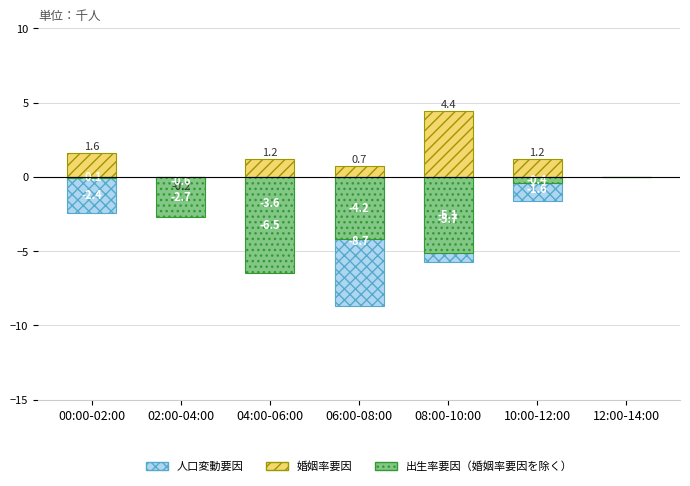

Reading left to right, list all the values displayed in this chart.

人口変動要因: 00:00-02:00=1.6	02:00-04:00=-0.2	04:00-06:00=1.2	06:00-08:00=0.7	08:00-10:00=4.4	10:00-12:00=1.2	12:00-14:00=0.0
婚姻率要因: 00:00-02:00=-2.4	02:00-04:00=-0.6	04:00-06:00=-3.6	06:00-08:00=-8.7	08:00-10:00=-5.7	10:00-12:00=-1.6	12:00-14:00=0.0
出生率要因（婚姻率要因を除く）: 00:00-02:00=-0.1	02:00-04:00=-2.7	04:00-06:00=-6.5	06:00-08:00=-4.2	08:00-10:00=-5.1	10:00-12:00=-0.4	12:00-14:00=0.0